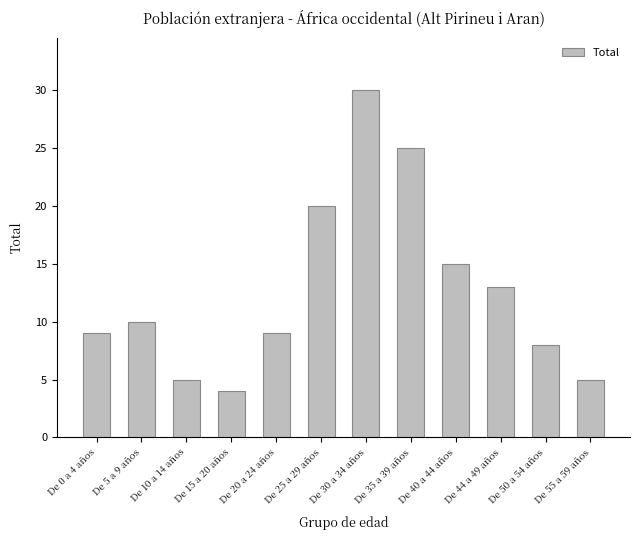

What is the change in value from De 10 a 14 años to De 25 a 29 años?

+15